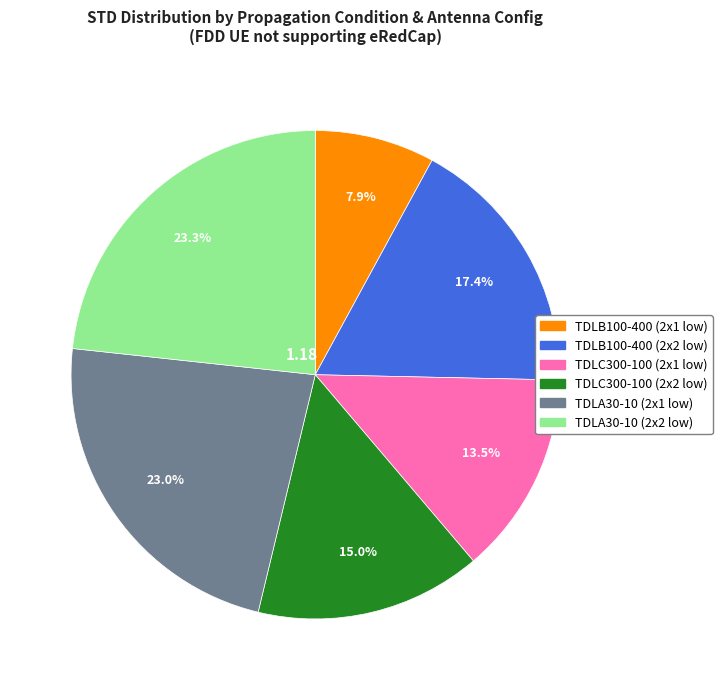

What portion of the pie excludes TDLA30-10 (2x2 low)?

76.7%